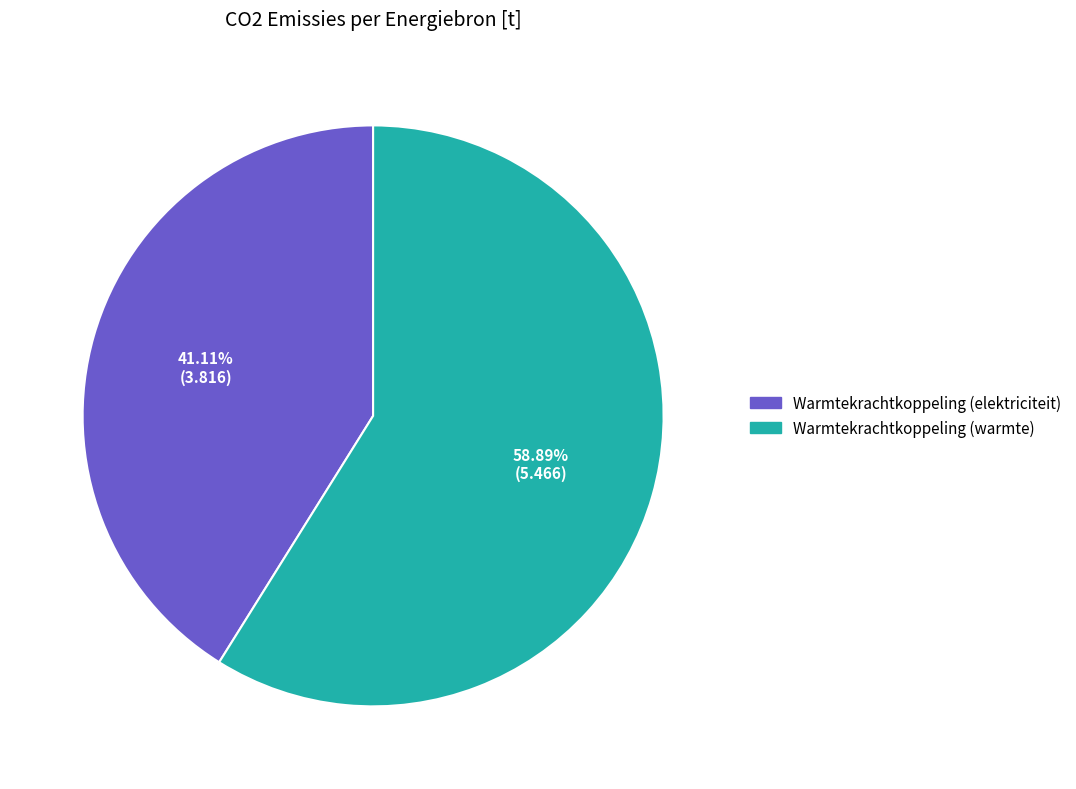

Is there a majority slice in this chart?

Yes